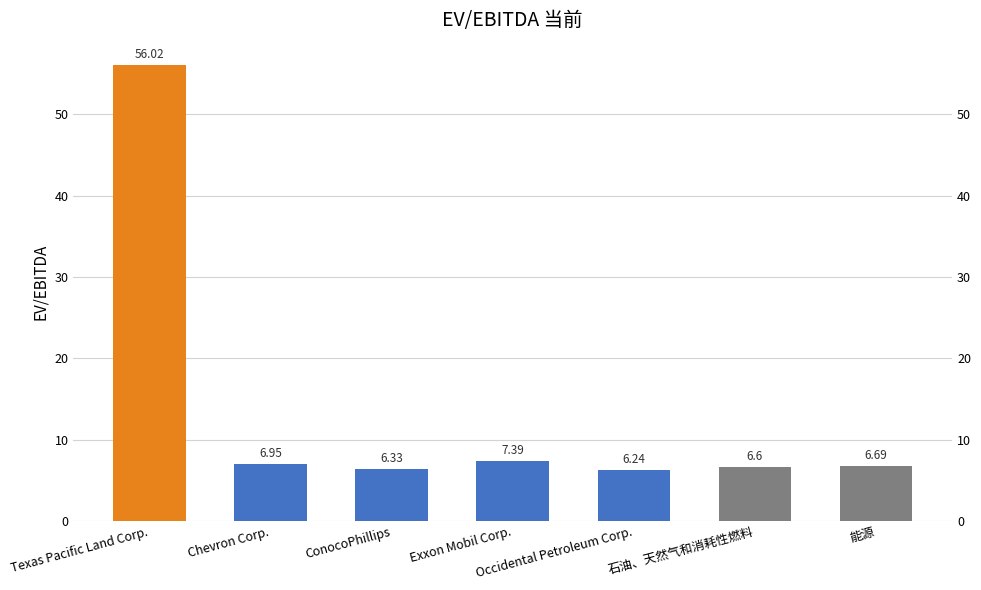

Rank the categories by value from highest to lowest.

Texas Pacific Land Corp., Exxon Mobil Corp., Chevron Corp., 能源, 石油、天然气和消耗性燃料, ConocoPhillips, Occidental Petroleum Corp.